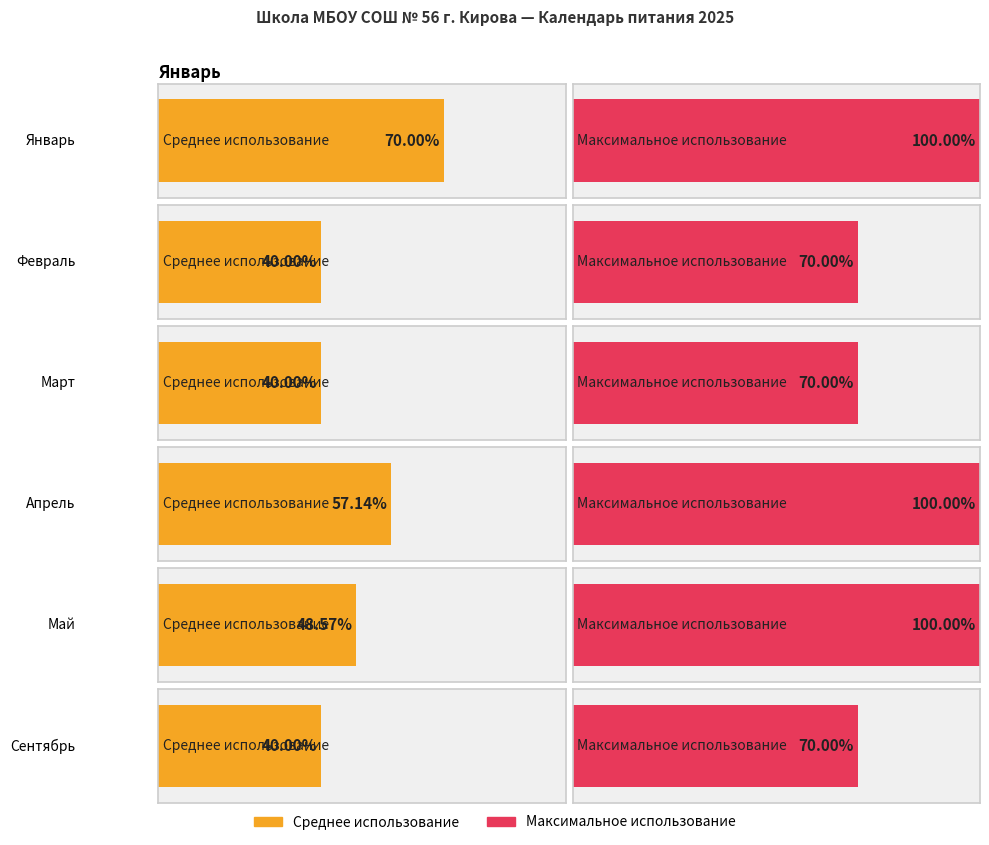

At how many categories does at least one series exceed 8?

6